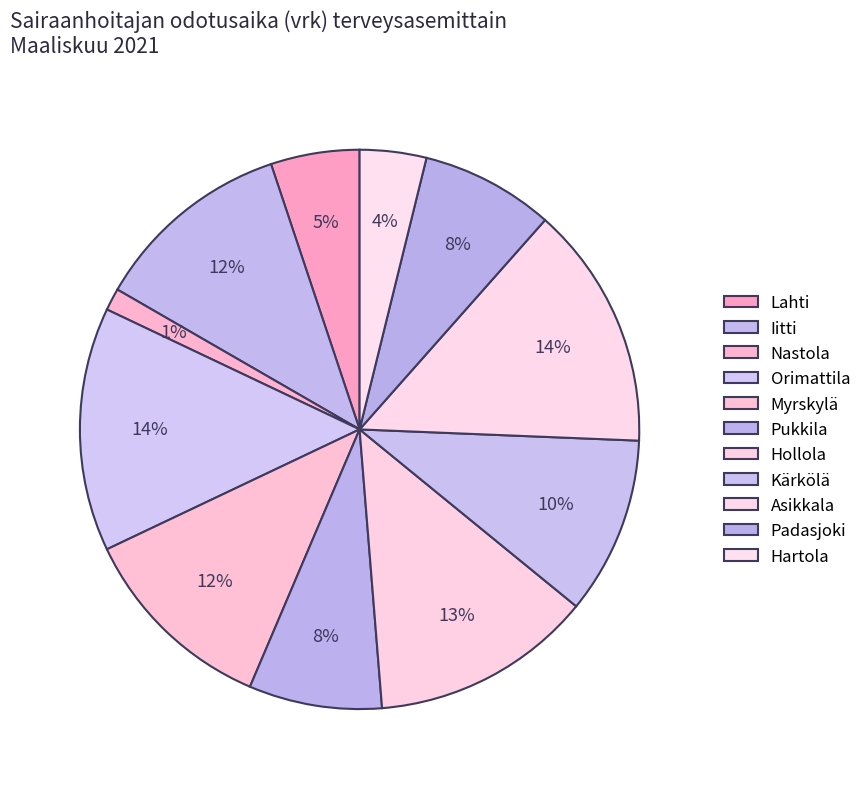

Which category has the biggest portion of the pie?

Orimattila